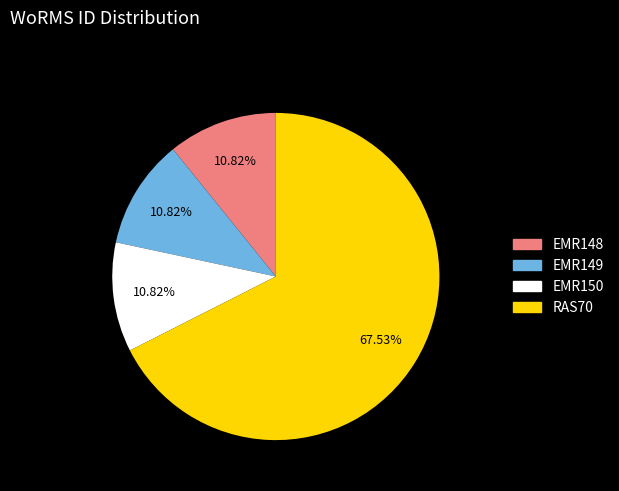

How many slices are in this pie chart?

4